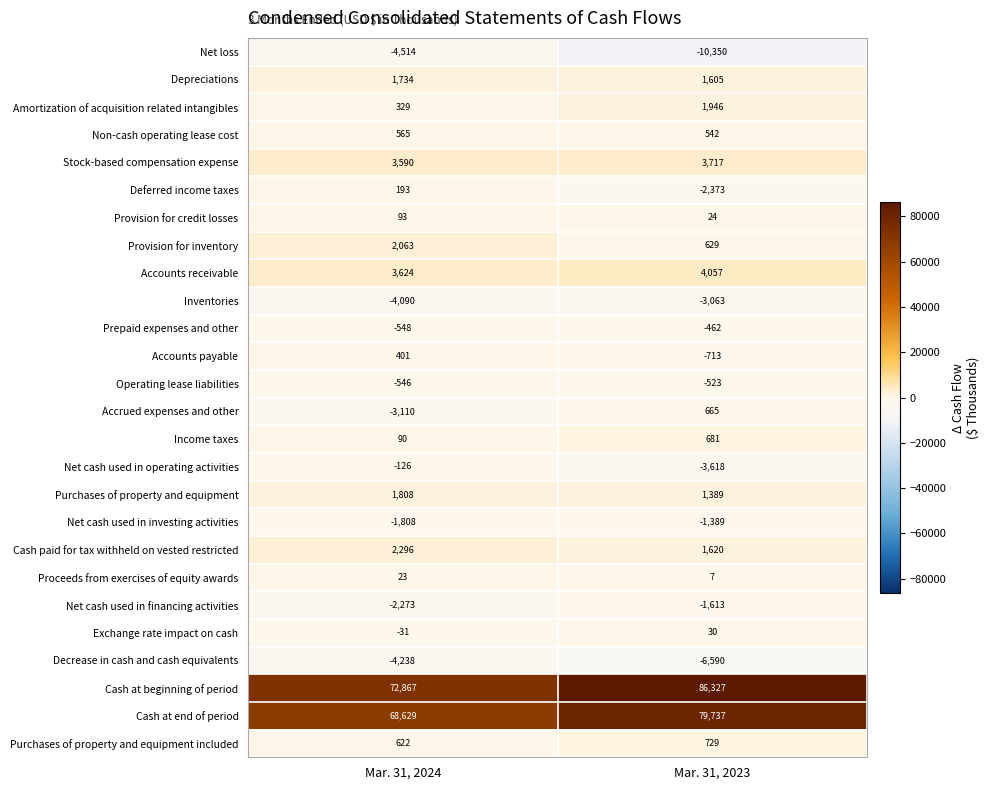

At which category is the sum across all series the highest?

Mar. 31, 2023